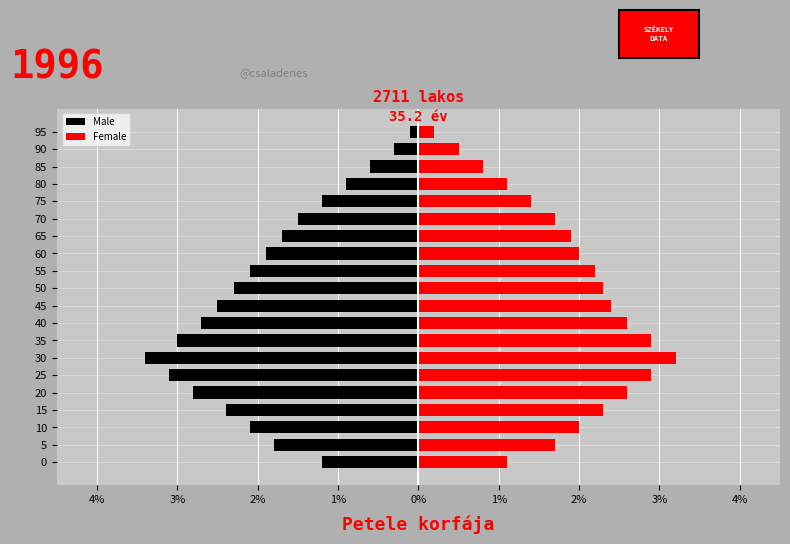

At how many categories does at least one series exceed 1?

17